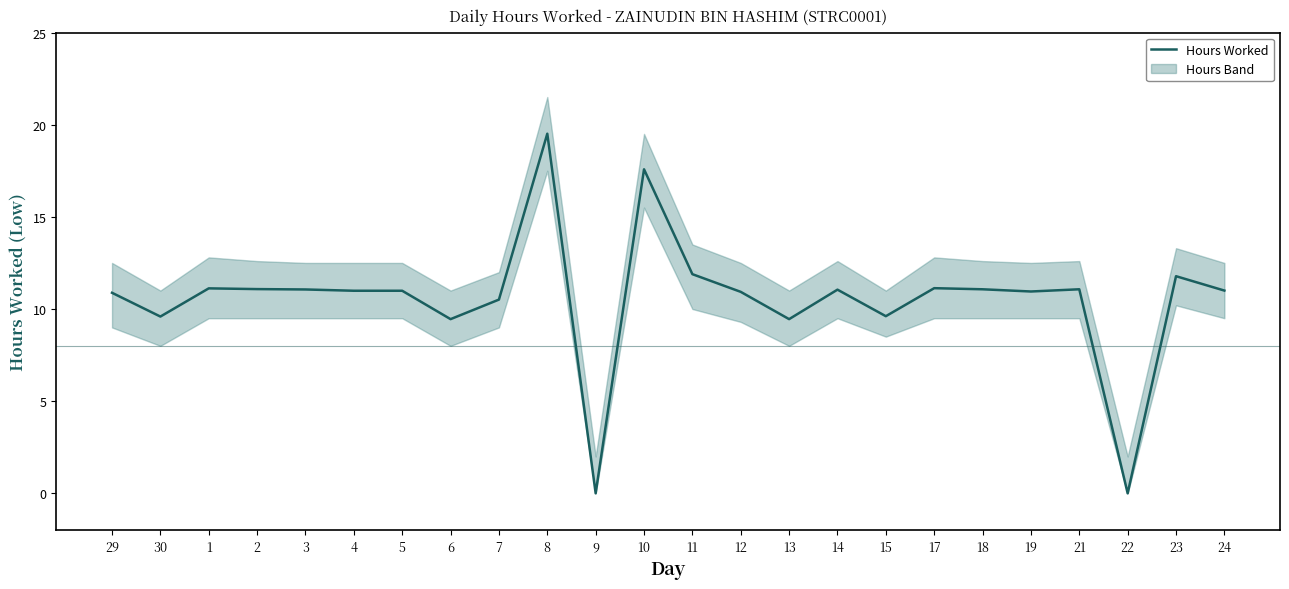

Reading right to left, list all the values displayed in this chart.

11.0	11.8	0.0	11.1	10.9	11.1	11.1	9.6	11.1	9.4	10.9	11.9	17.6	0.0	19.5	10.5	9.4	11.0	11.0	11.1	11.1	11.1	9.6	10.9